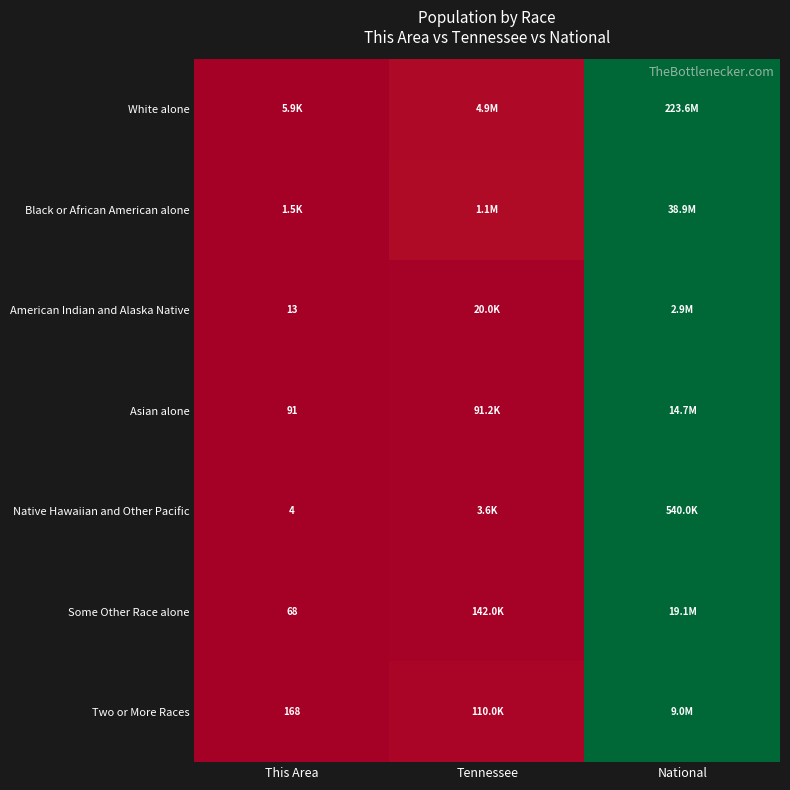

Is the value of Native Hawaiian and Other Pacific at This Area greater than the value of American Indian and Alaska Native at This Area?

No